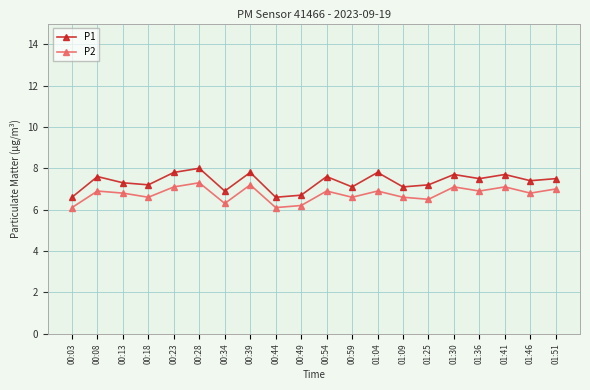

At which category does P1 reach its first local peak?

00:08